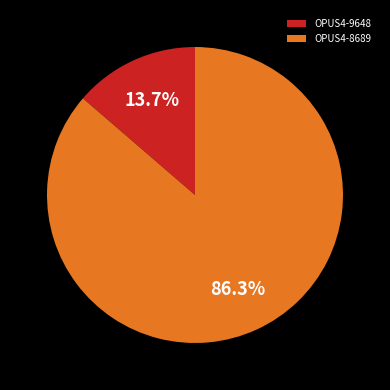

What percentage do OPUS4-9648 and OPUS4-8689 together represent?

100.0%